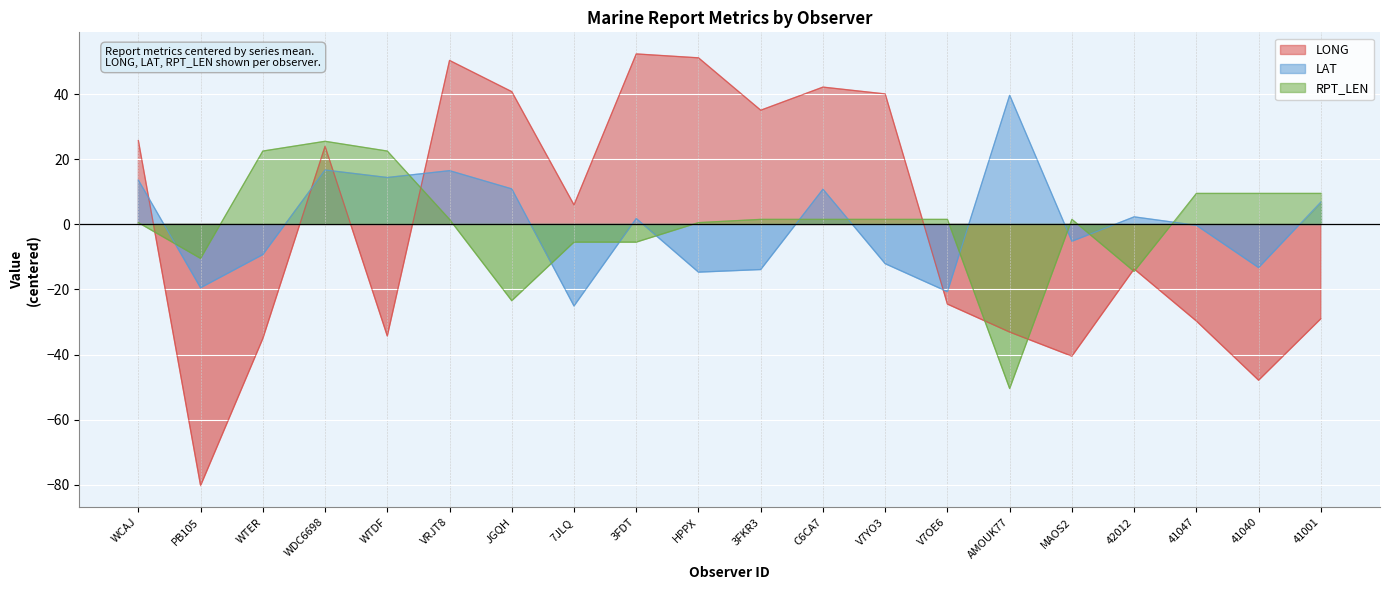

Where is the first local minimum for LONG?

PB105